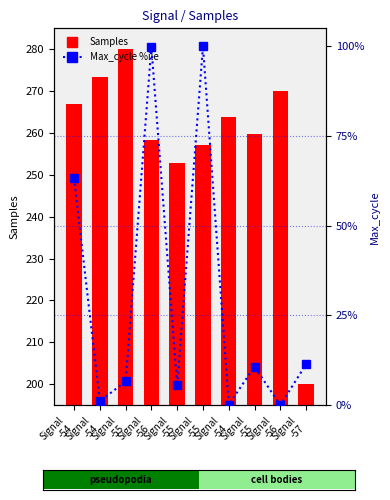

Where is Samples nearest to the value 240?

Signal
-55